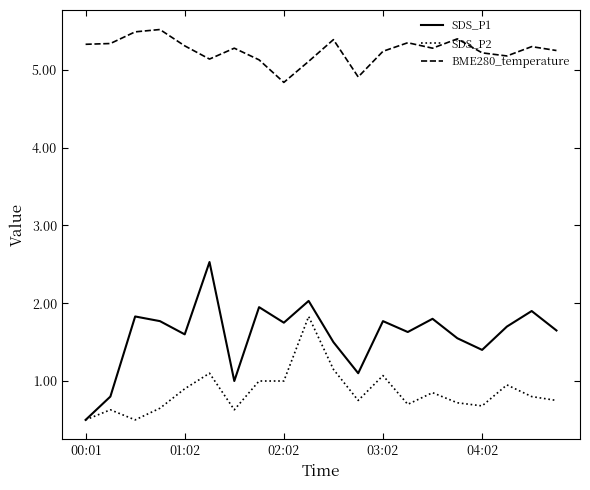

True or false: BME280_temperature and SDS_P2 intersect in this chart.

False